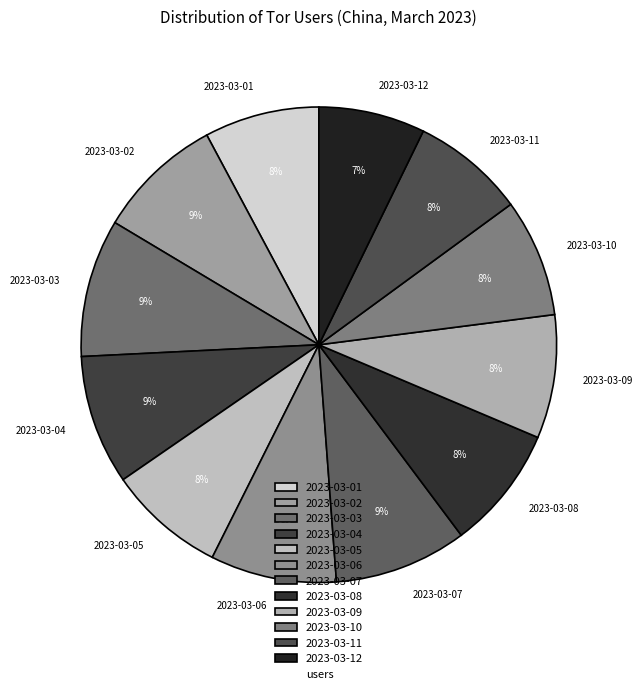

Is the sum of 2023-03-12 and 2023-03-07 greater than half?

No